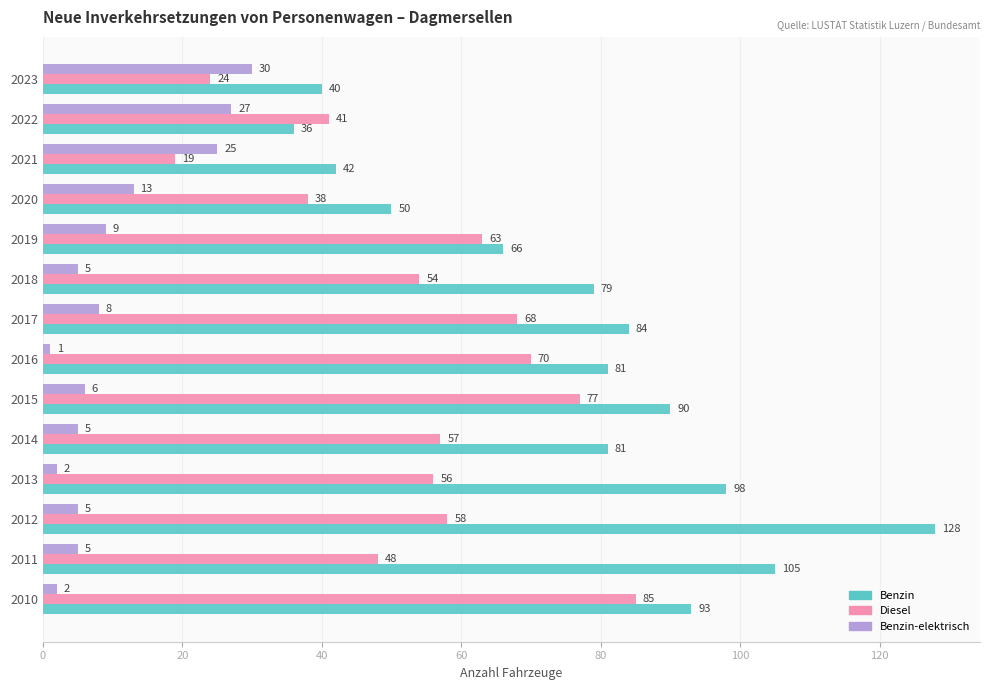

What is the average value of the Benzin series?

77